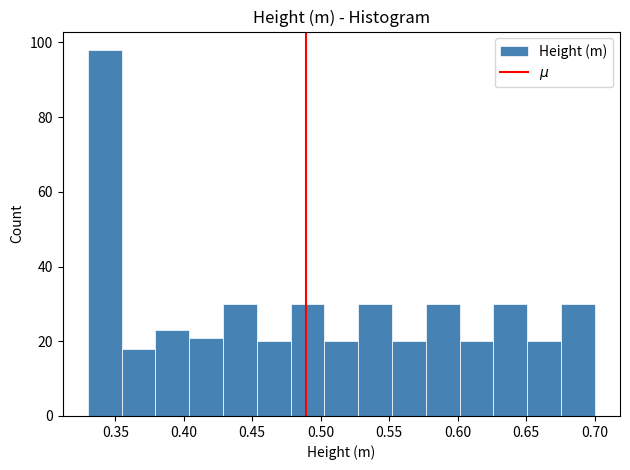

Which range on the x-axis has the tallest bar?

0.330 to 0.355